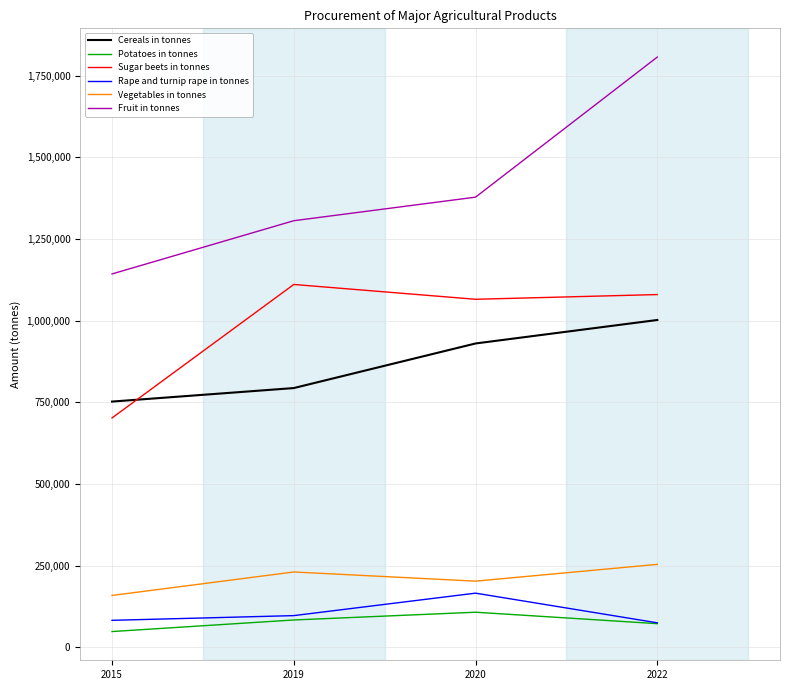

True or false: Sugar beets in tonnes and Fruit in tonnes cross at least once.

False